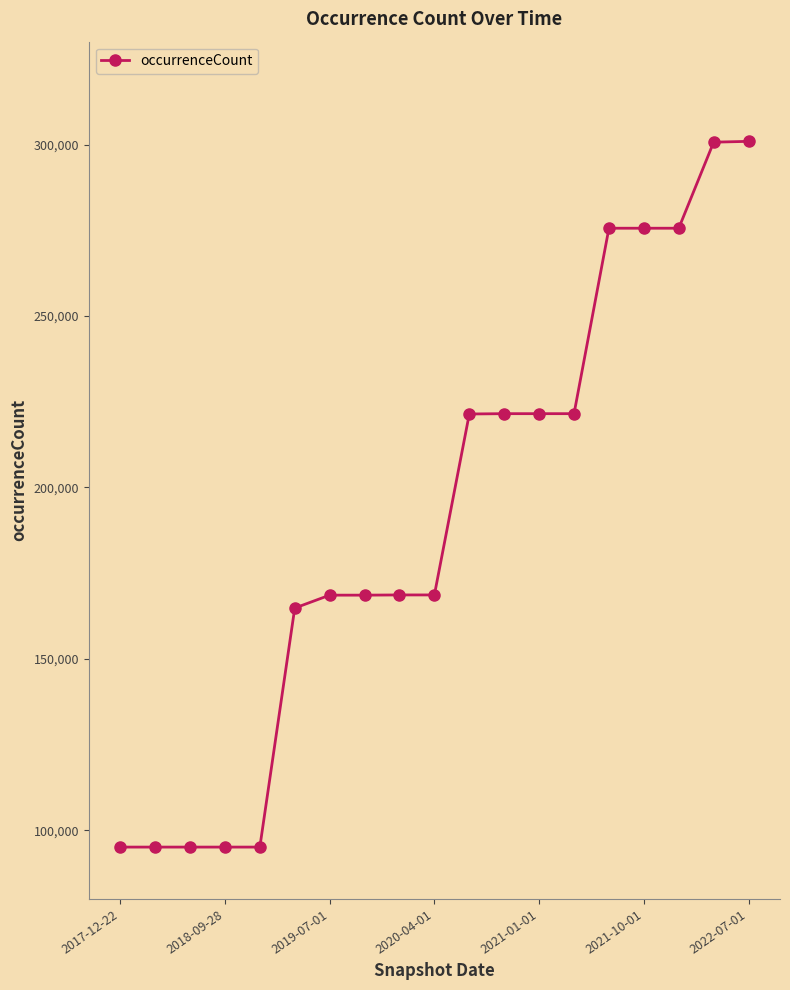

What is the greatest value displayed?

300929